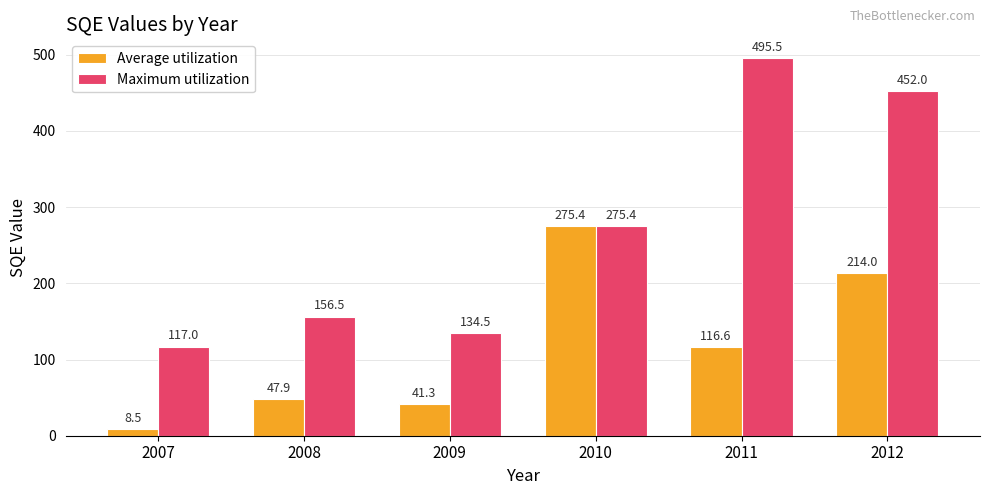

What is the average value of the Average utilization series?

117.3